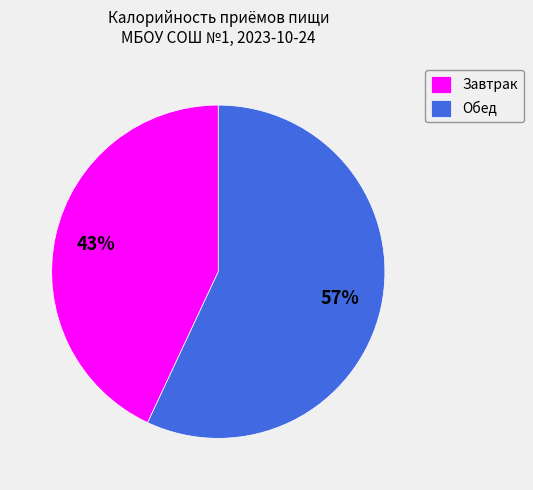

How many slices are in this pie chart?

2